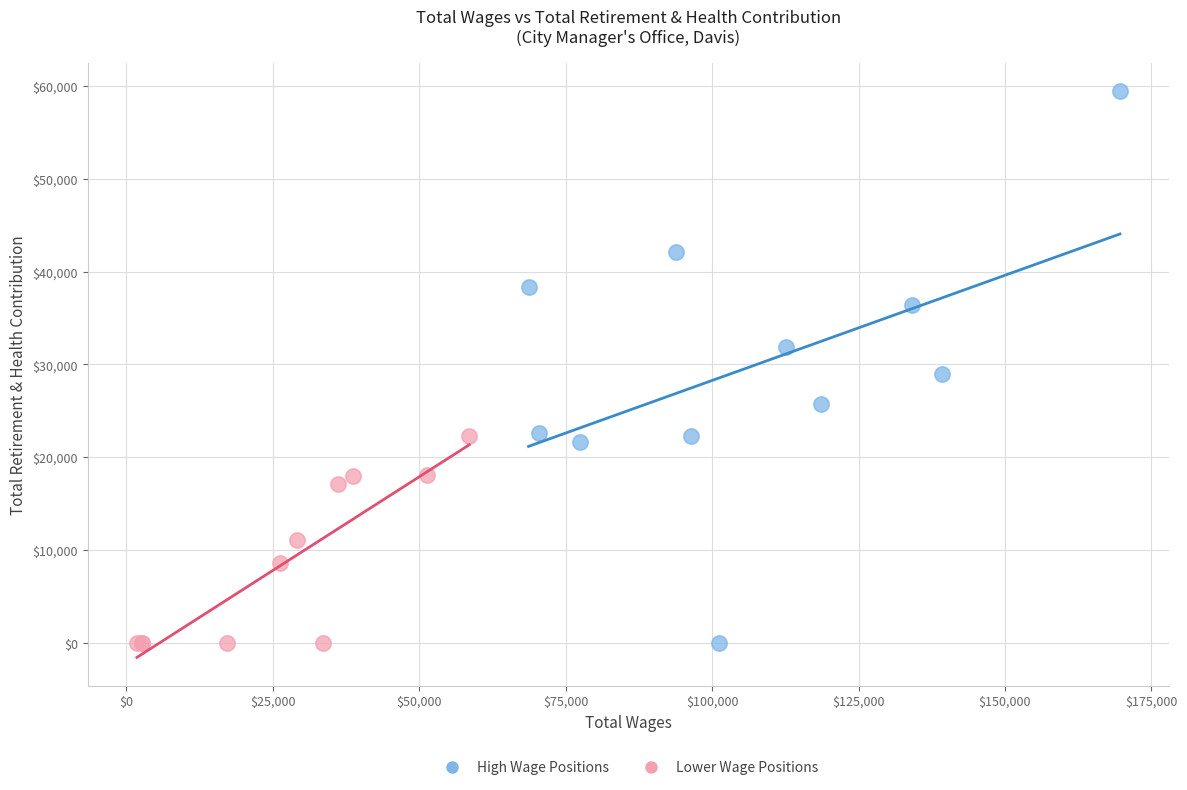

Which series reaches the maximum Y coordinate?

High Wage Positions